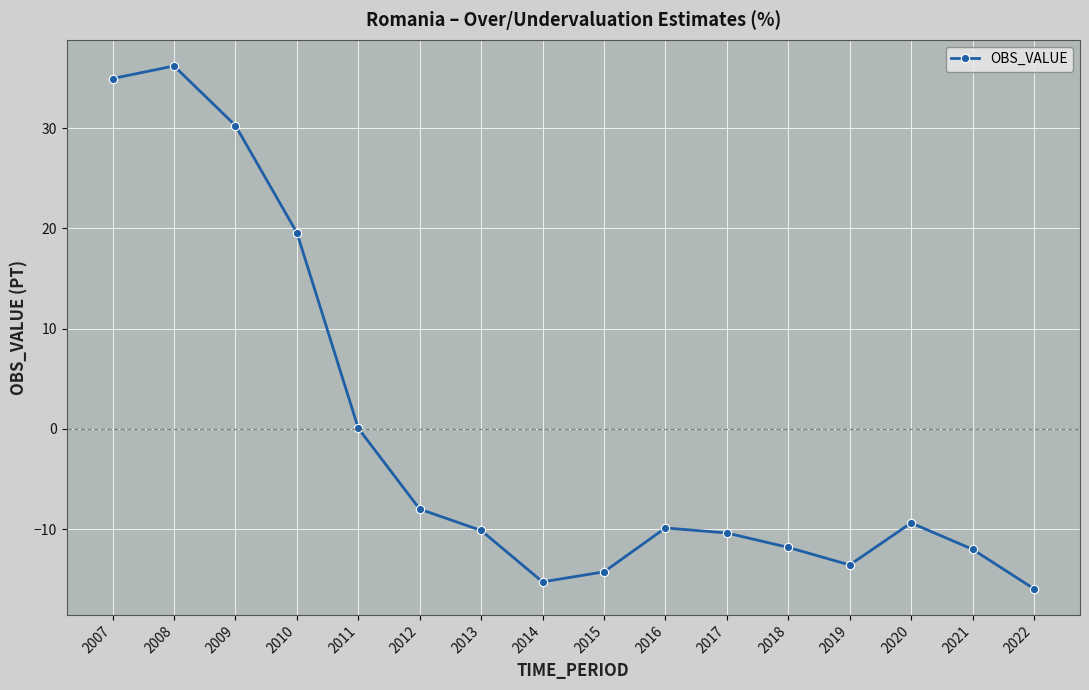

What is the smallest value displayed?

-15.9